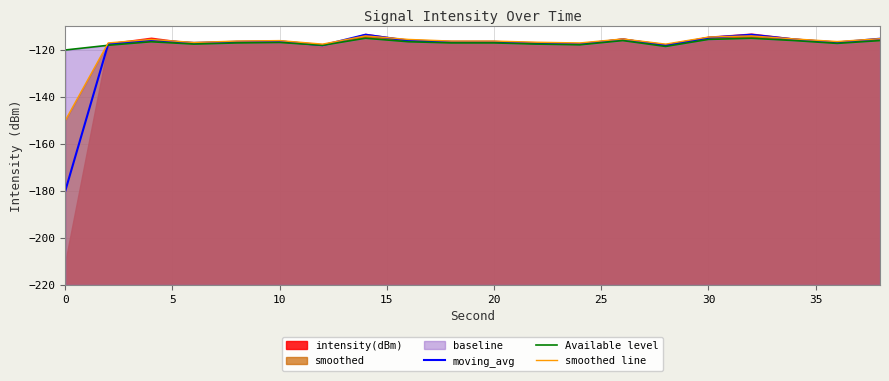

The value of smoothed line at 5 is -63.2. True or false?

False